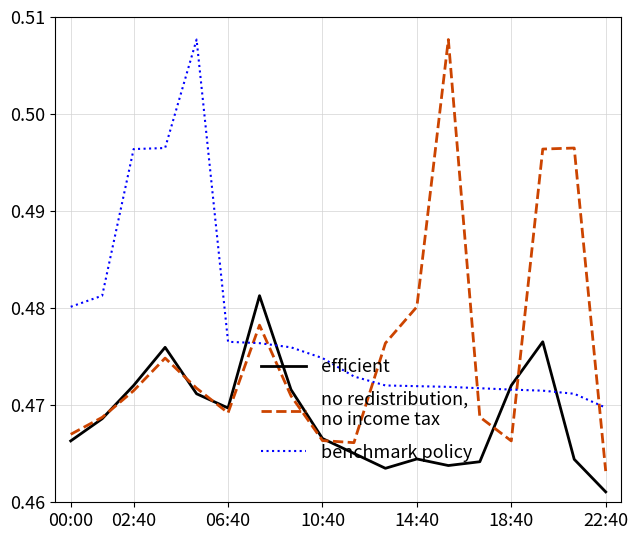

How many lines are shown in the chart?

3